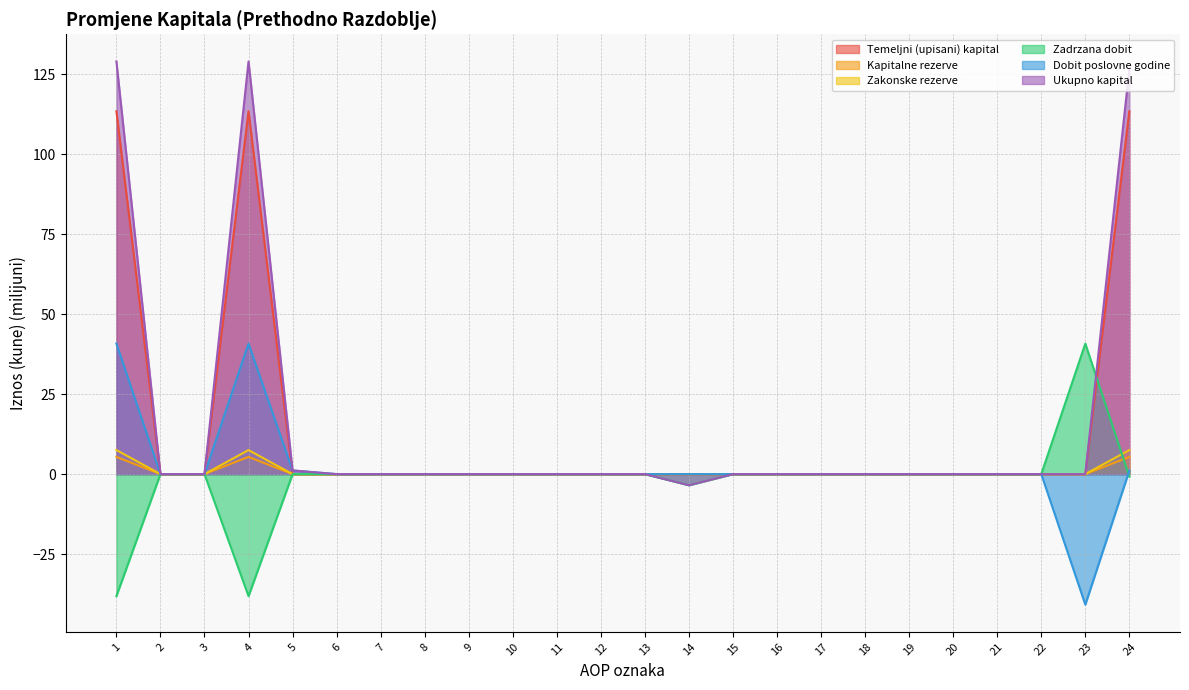

True or false: Ukupno kapital and Zakonske rezerve cross at least once.

False